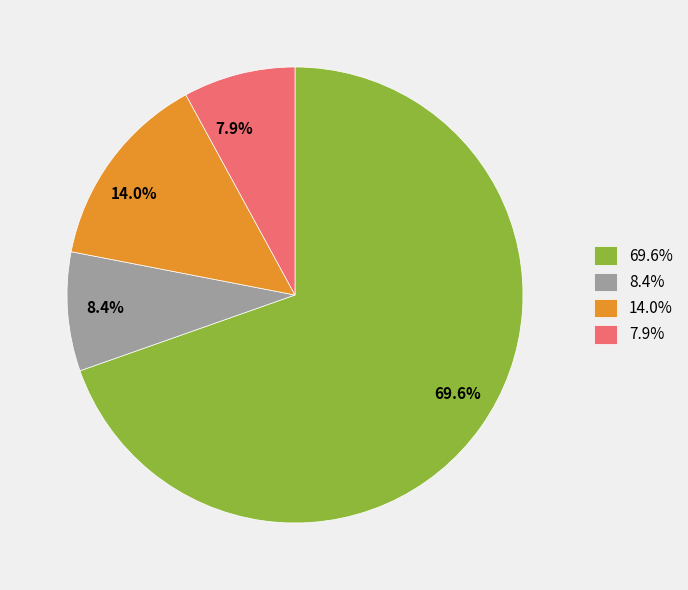

Does any single category account for the majority?

Yes